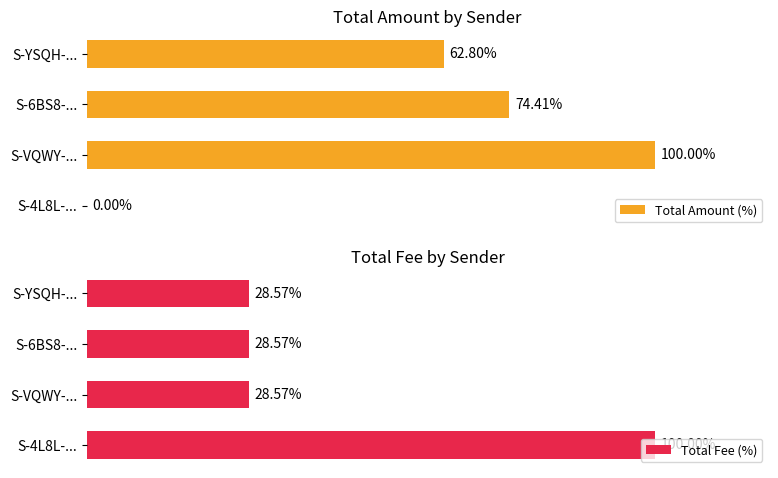

Does the chart contain stacked bars?

No